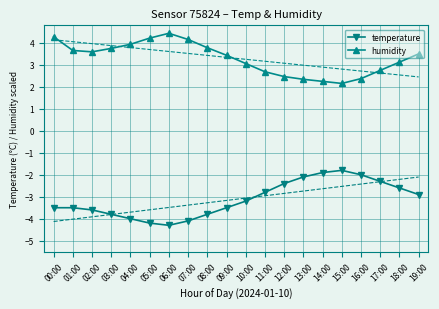

What is the difference between the second highest and second lowest values in the humidity series?

2.0